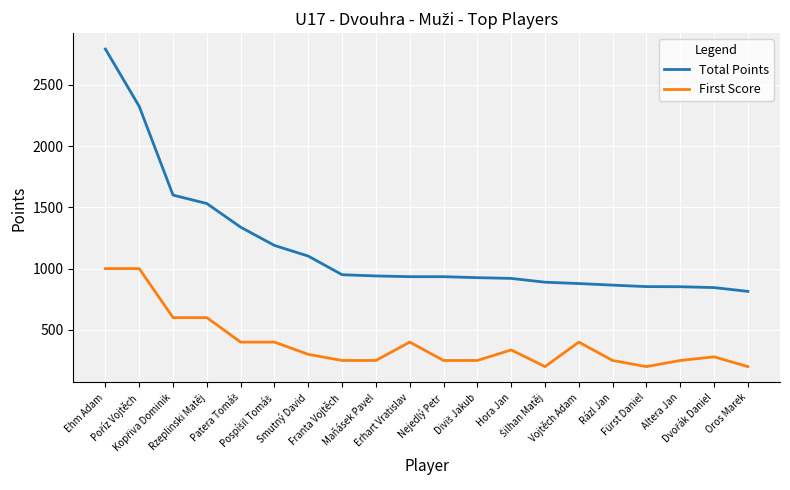

Rank the series by their average value, from highest to lowest.

Total Points, First Score